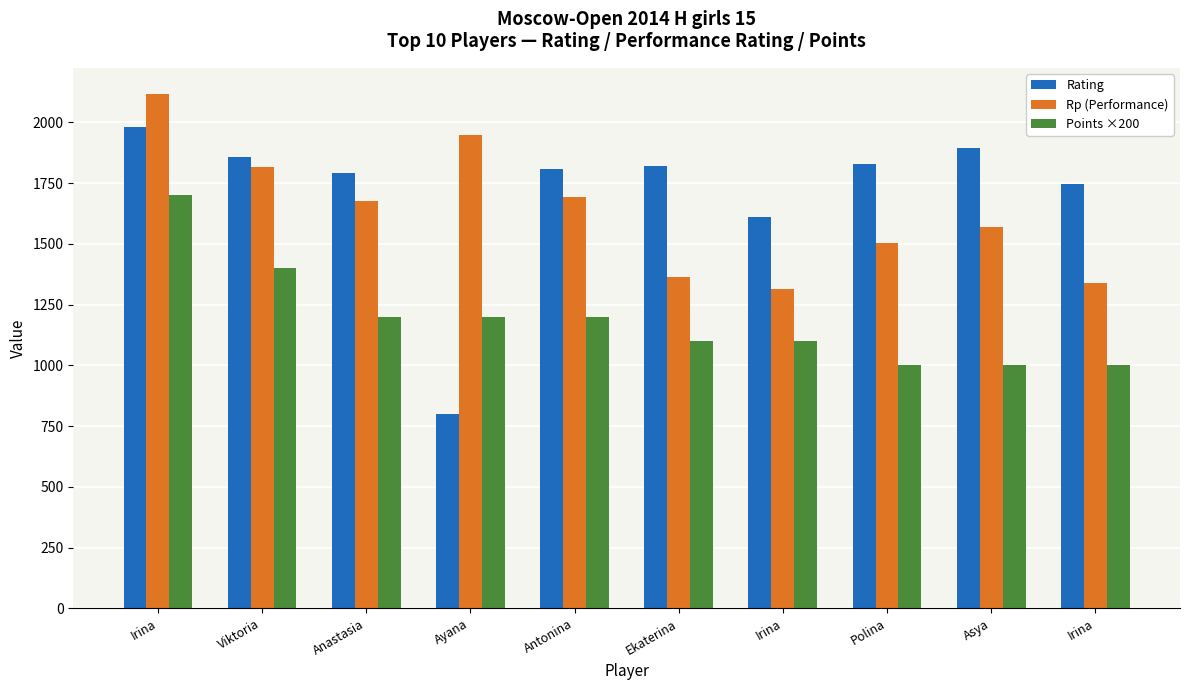

Are the bars horizontal?

No